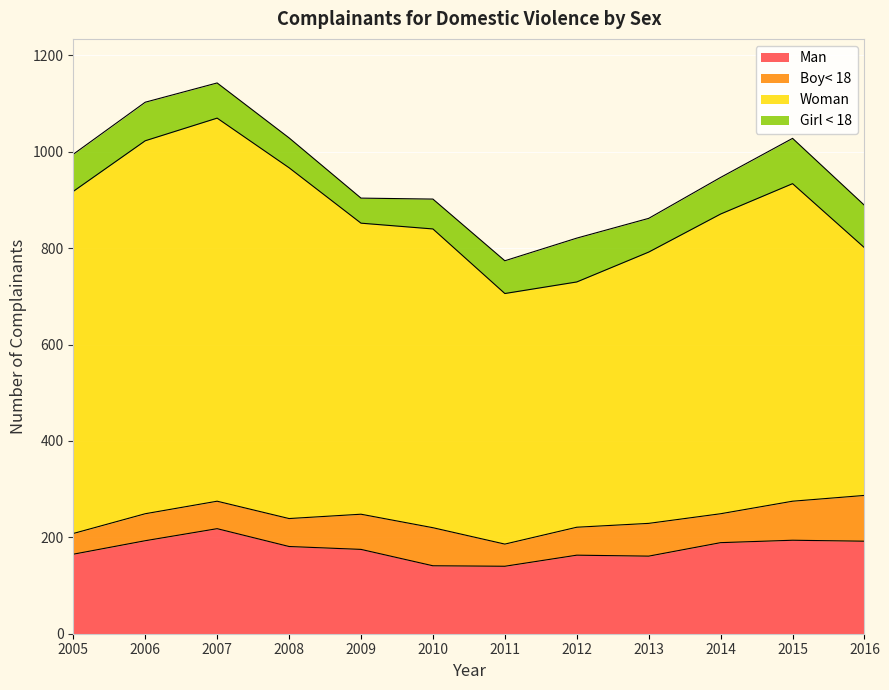

What is the spread (max minus min) of values at 2008?

670